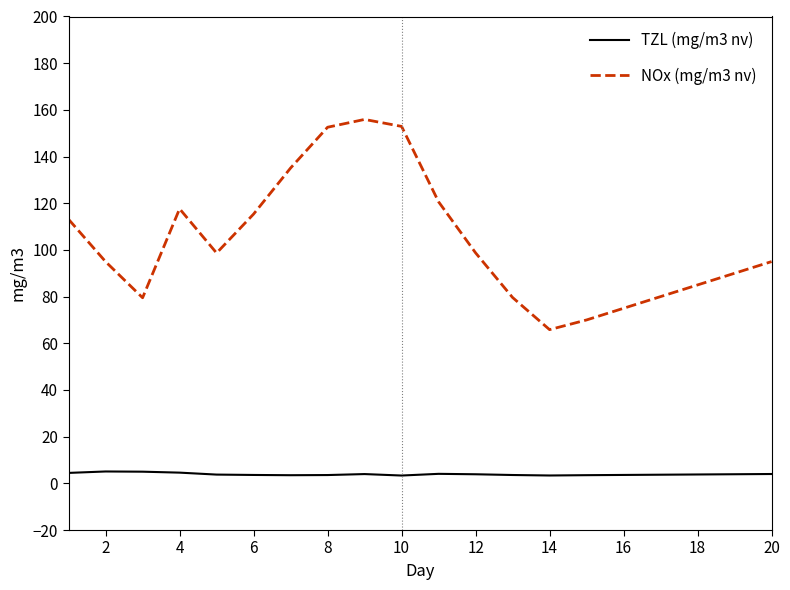

Which series has the largest range (max minus min)?

NOx (mg/m3 nv)